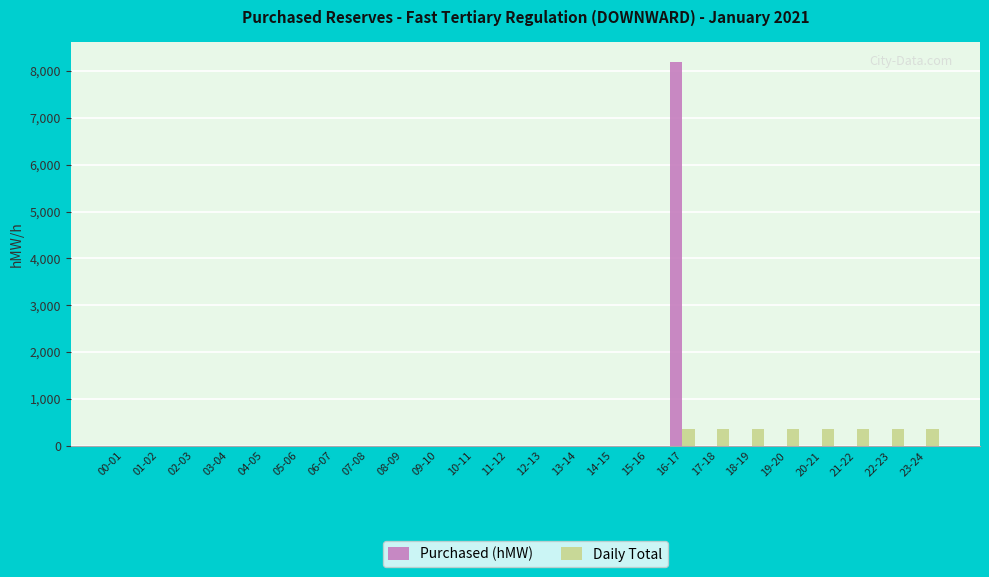

How many groups of bars are there?

24